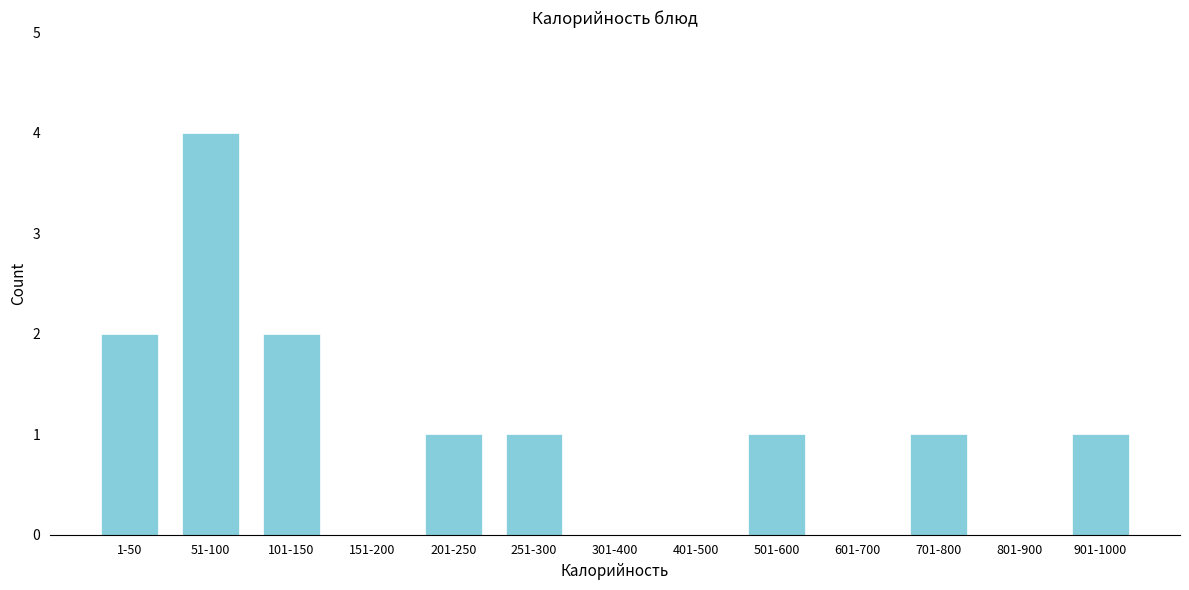

Reading right to left, transcribe all the data shown in this chart.

901-1000=1	801-900=0	701-800=1	601-700=0	501-600=1	401-500=0	301-400=0	251-300=1	201-250=1	151-200=0	101-150=2	51-100=4	1-50=2